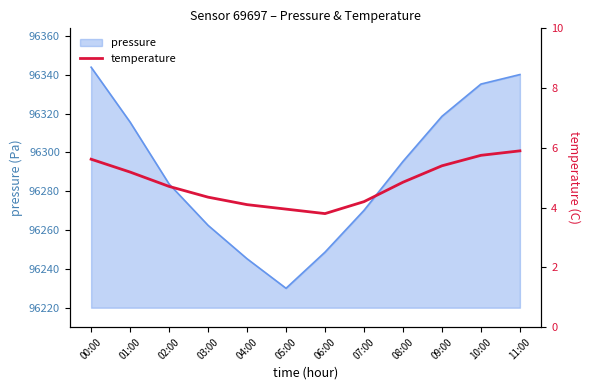

At which category does the chart reach its peak across all series?

11:00